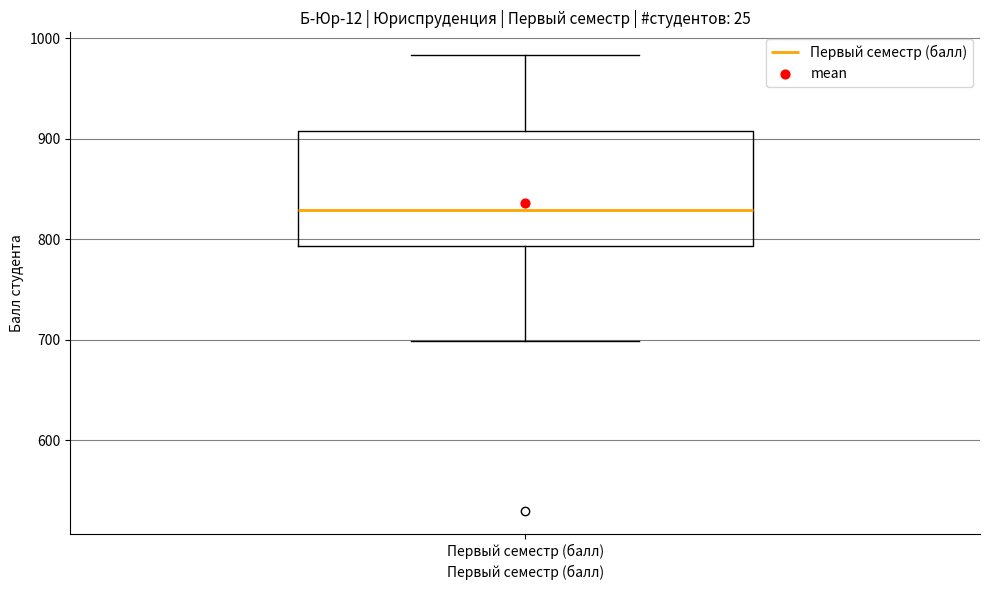

Where does the upper whisker of the box for Первый семестр (балл) end on the y-axis? The values are not printed on the chart, so give them approximately, as read against the axis.

980